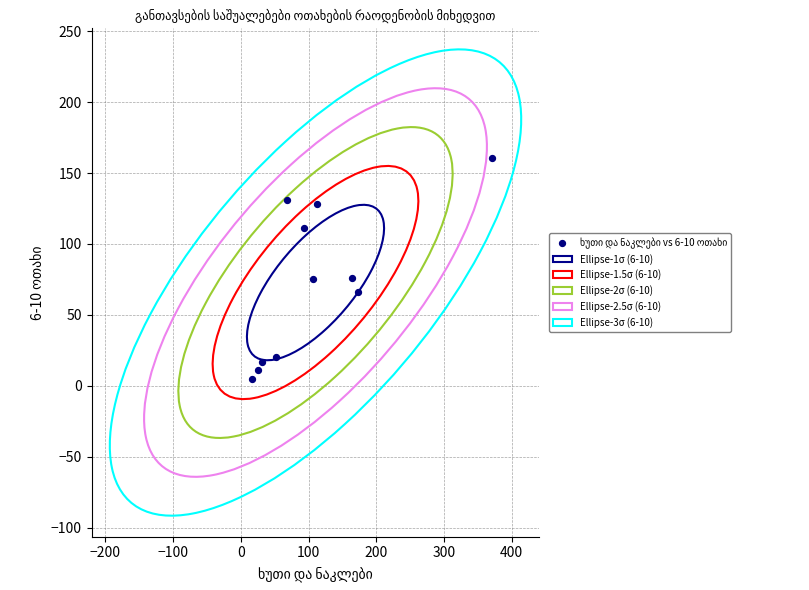

What is the average Y value?

73